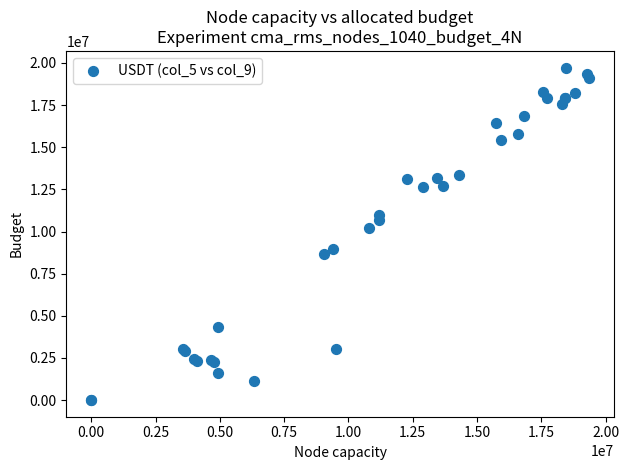

What Y value in the scatter plot is closest to 9864577?

10193203.8